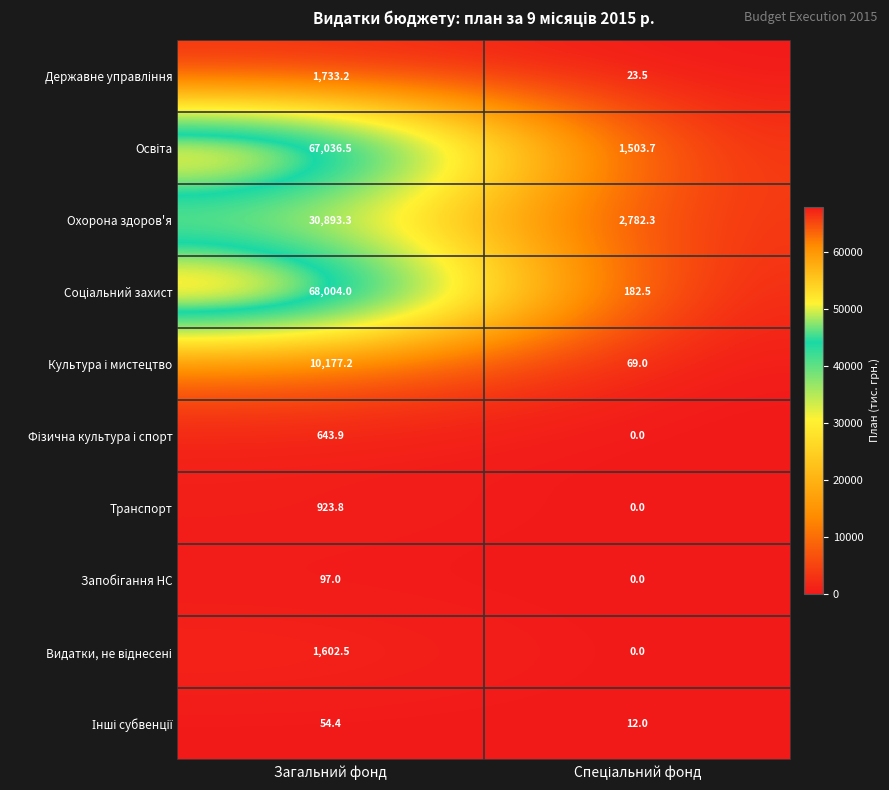

The Транспорт series shows 923.8 at Загальний фонд. True or false?

True